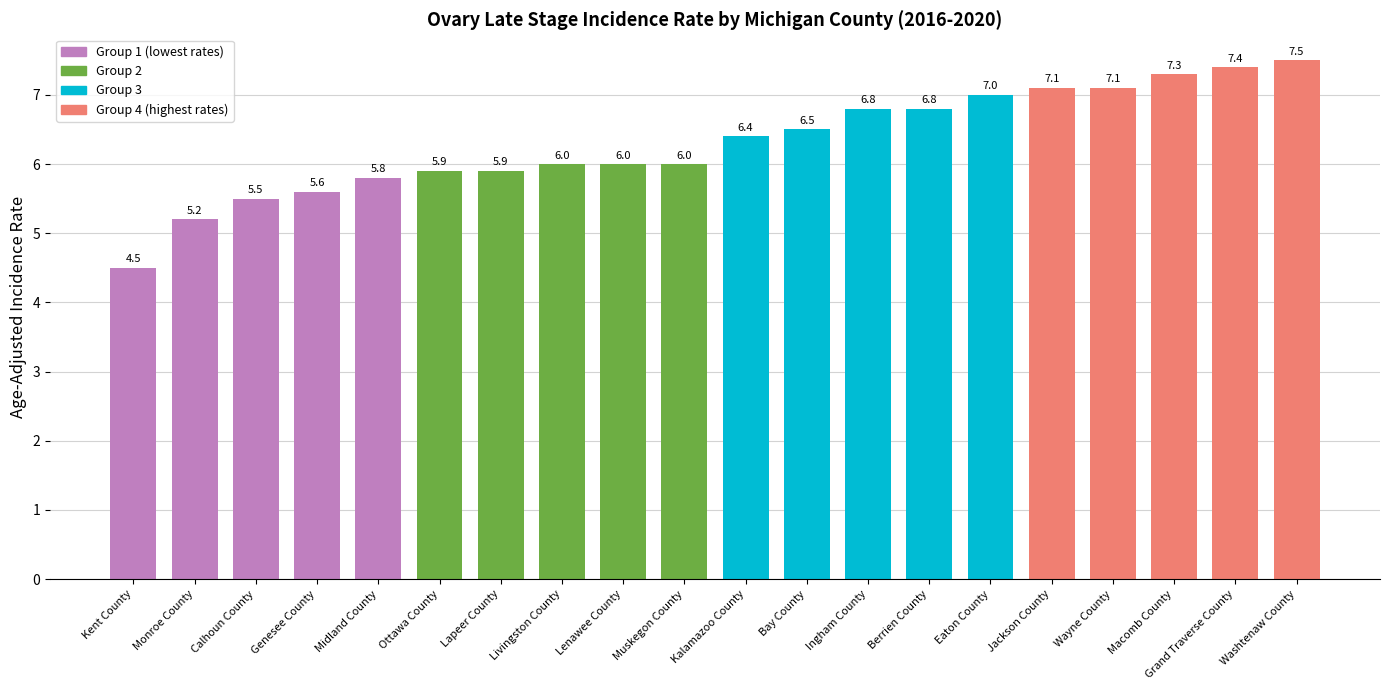

Reading left to right, list all the values displayed in this chart.

Kent County=4.5	Monroe County=5.2	Calhoun County=5.5	Genesee County=5.6	Midland County=5.8	Ottawa County=5.9	Lapeer County=5.9	Livingston County=6.0	Lenawee County=6.0	Muskegon County=6.0	Kalamazoo County=6.4	Bay County=6.5	Ingham County=6.8	Berrien County=6.8	Eaton County=7.0	Jackson County=7.1	Wayne County=7.1	Macomb County=7.3	Grand Traverse County=7.4	Washtenaw County=7.5